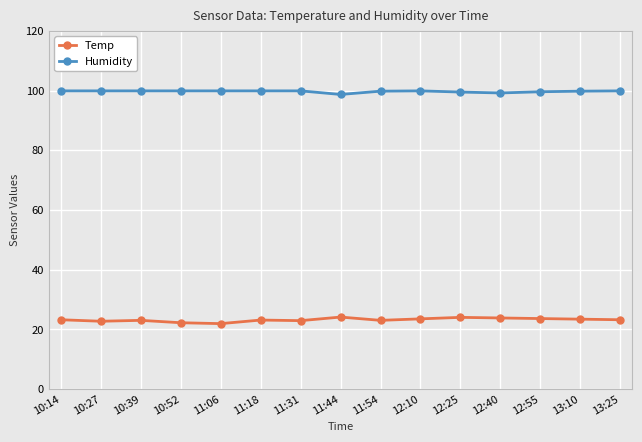

How many categories are shown in the chart?

15